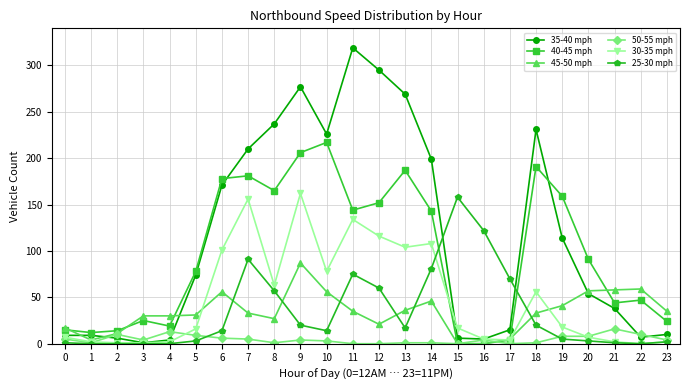

What is the greatest value displayed?

319